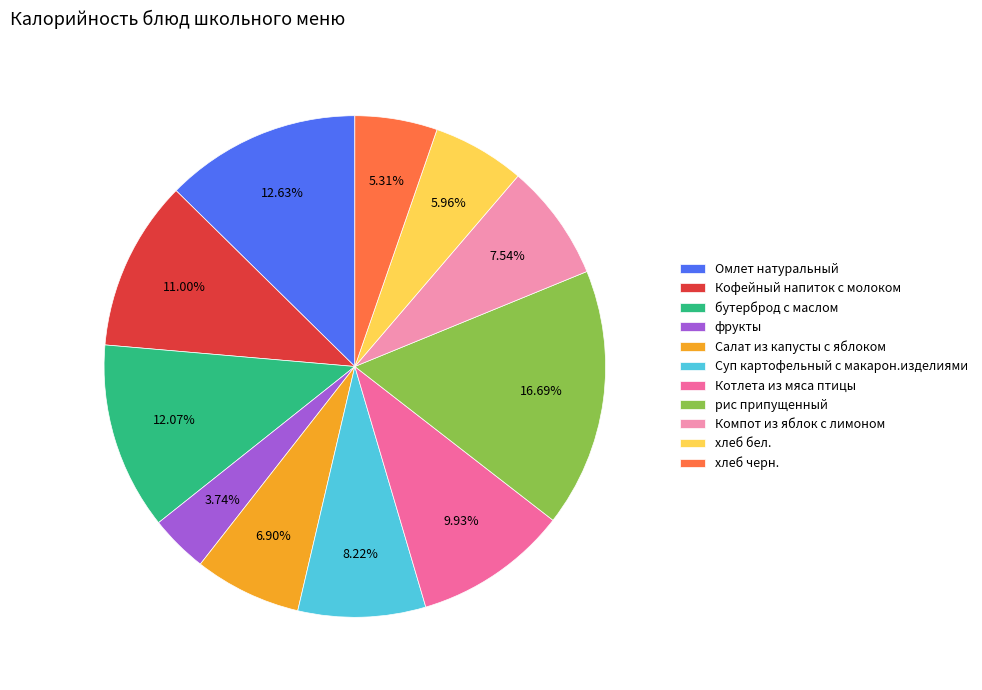

What is the smallest slice in the pie chart?

фрукты